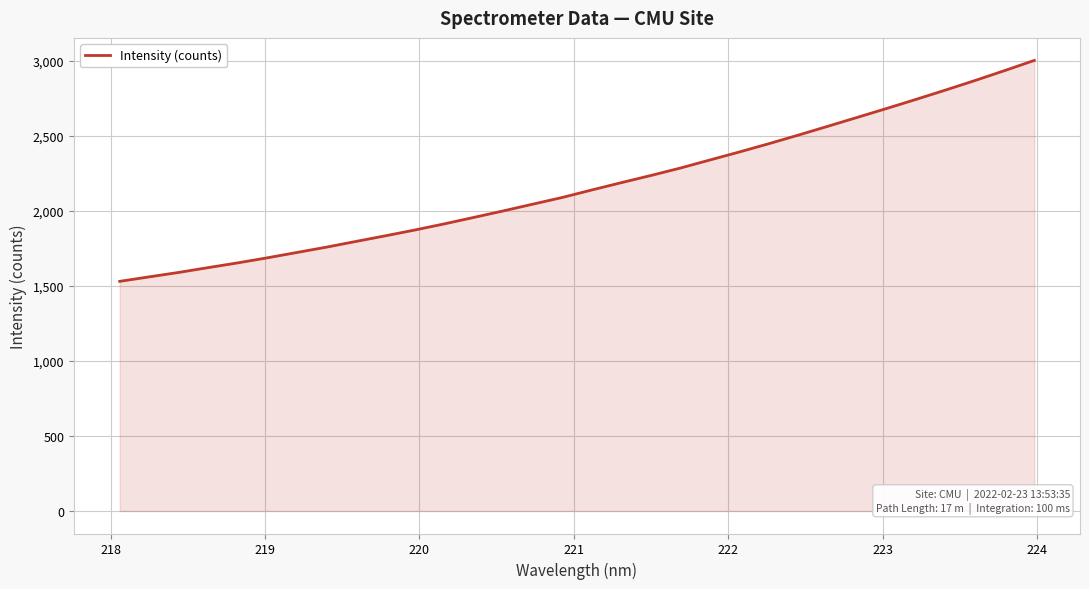

What is the greatest value displayed?

3001.9